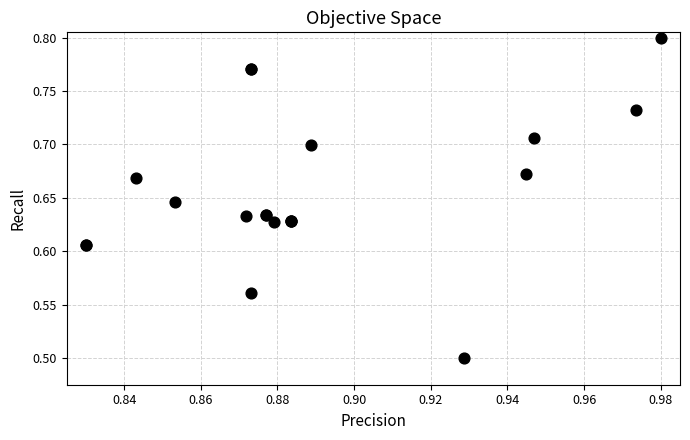

What Y value in the scatter plot is closest to 0?

0.5